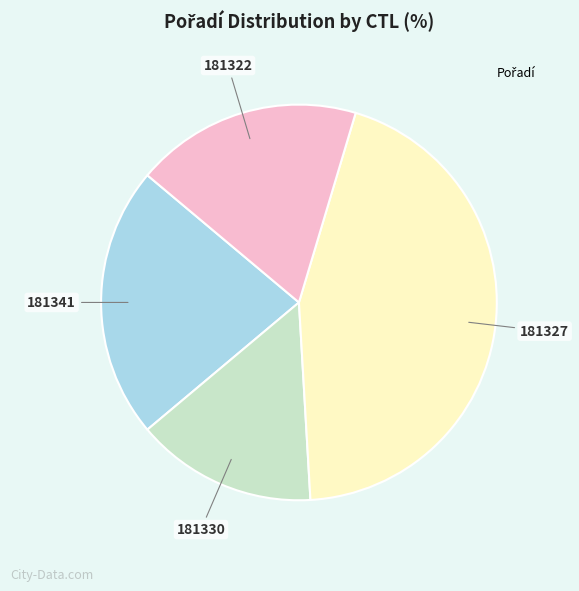

Is there any slice that represents more than half of the pie?

No